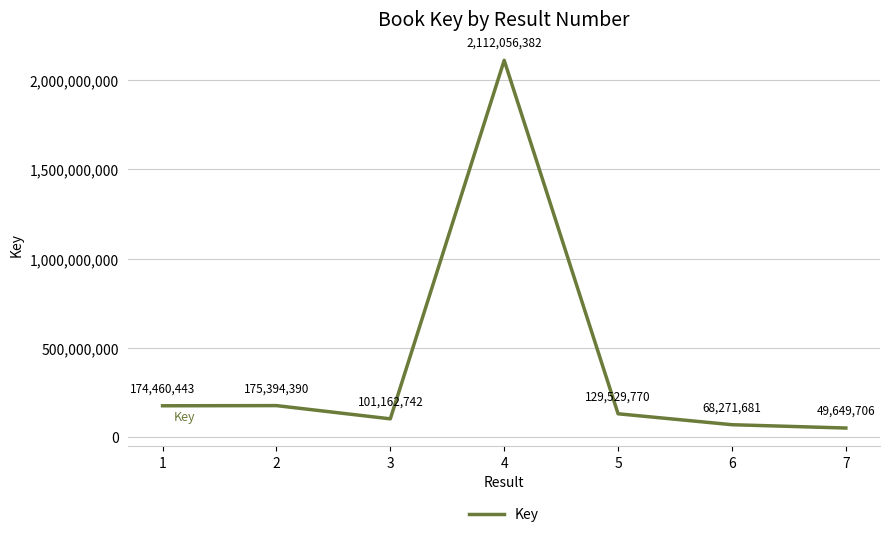

How many categories are shown in the chart?

7